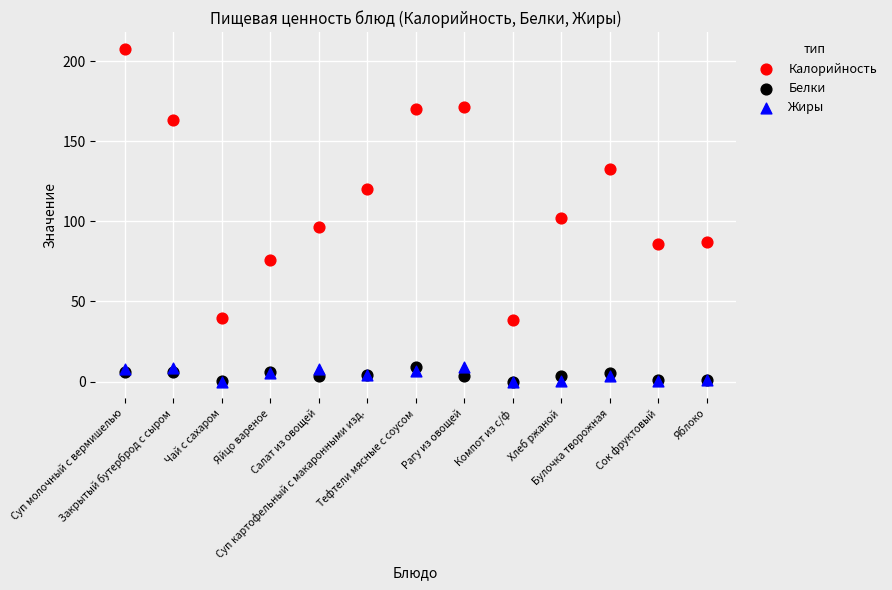

Which series reaches the maximum Y coordinate?

Калорийность